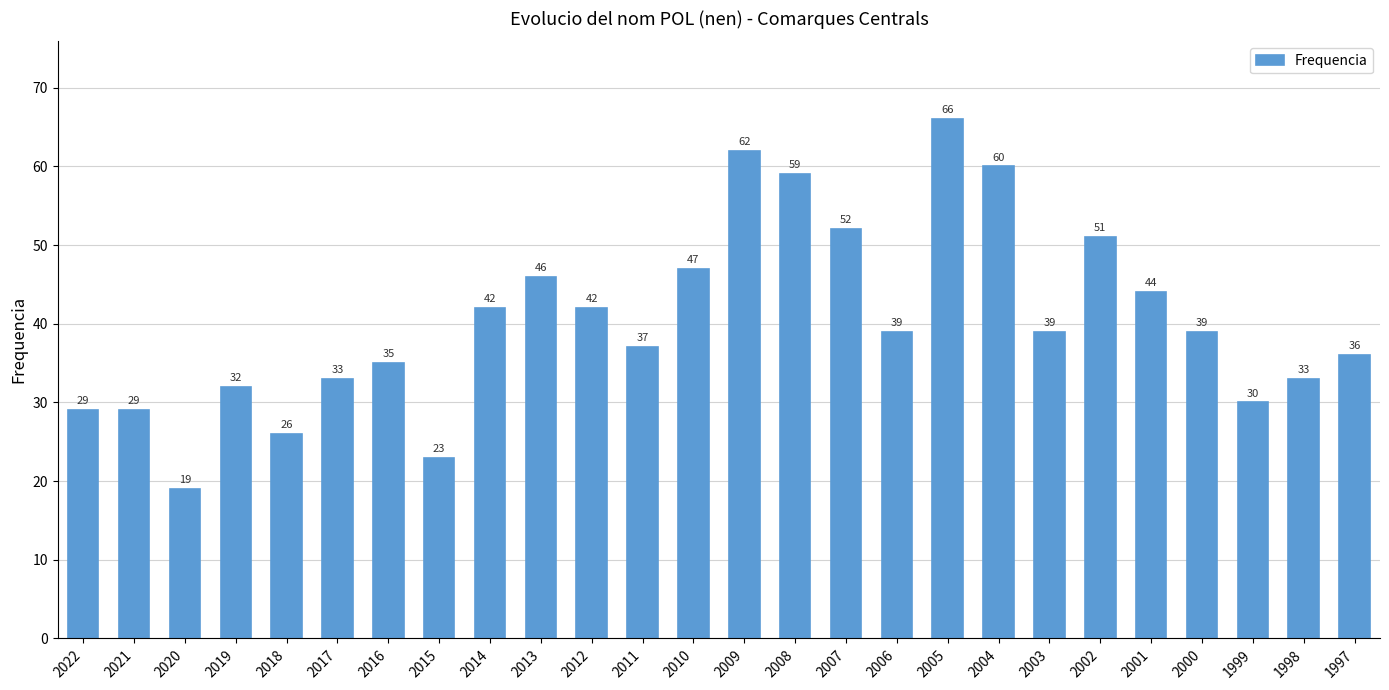

At which label does the data first exceed 39?

2014